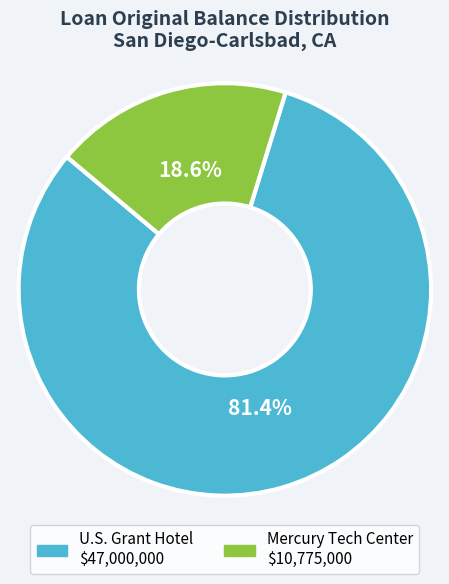

To the nearest percent, what is the average slice percentage?

50%